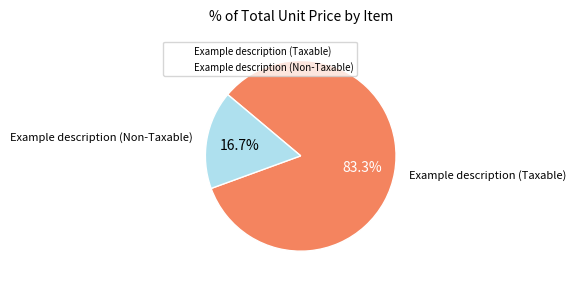

Rank the categories by value from highest to lowest.

Example description (Taxable), Example description (Non-Taxable)